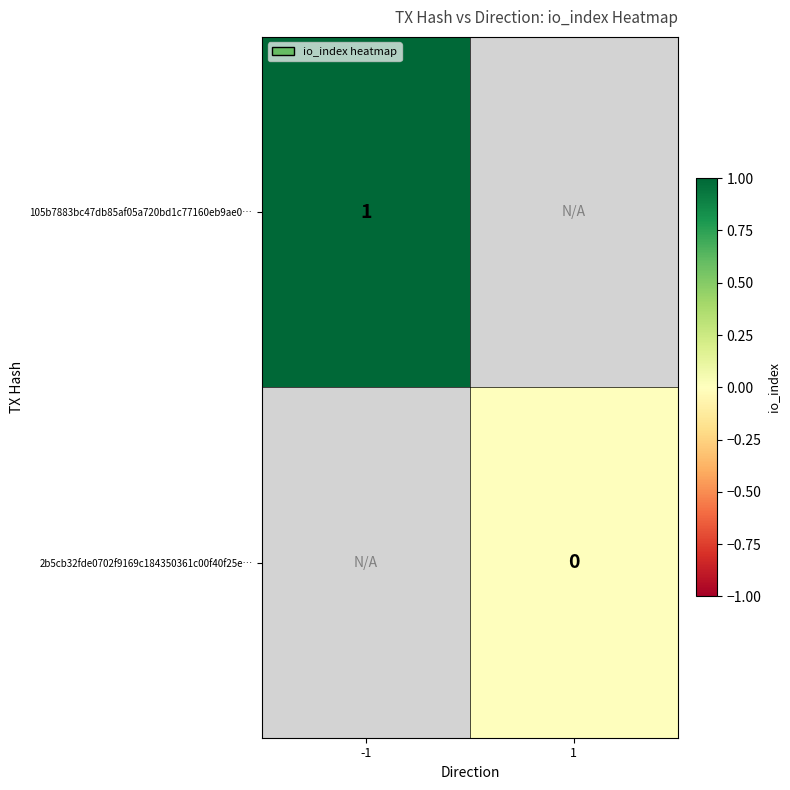

Which has a higher value, -1 or 1?

1